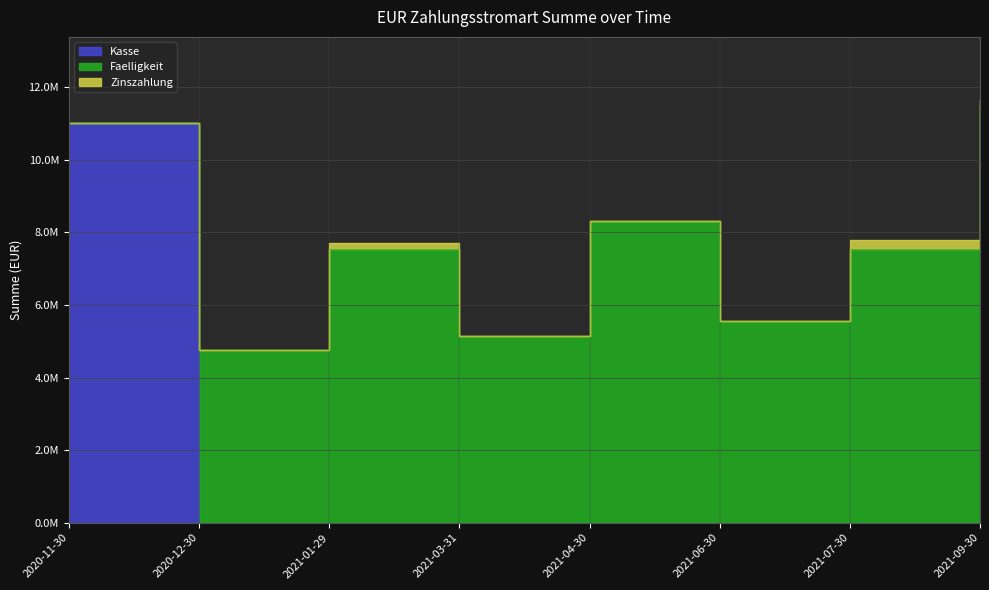

What is the average value of the Zinszahlung series?

71985.9